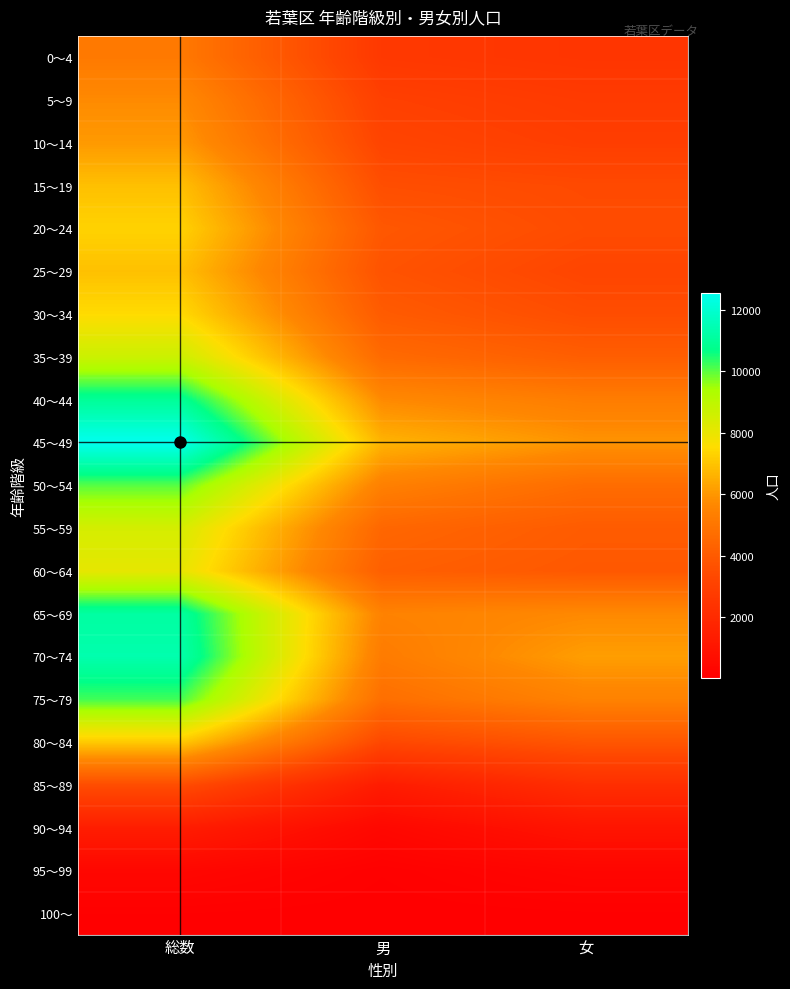

Rank the series by their maximum value, from highest to lowest.

45～49, 70～74, 65～69, 40～44, 75～79, 50～54, 35～39, 55～59, 60～64, 30～34, 20～24, 80～84, 25～29, 15～19, 10～14, 5～9, 0～4, 85～89, 90～94, 95～99, 100～